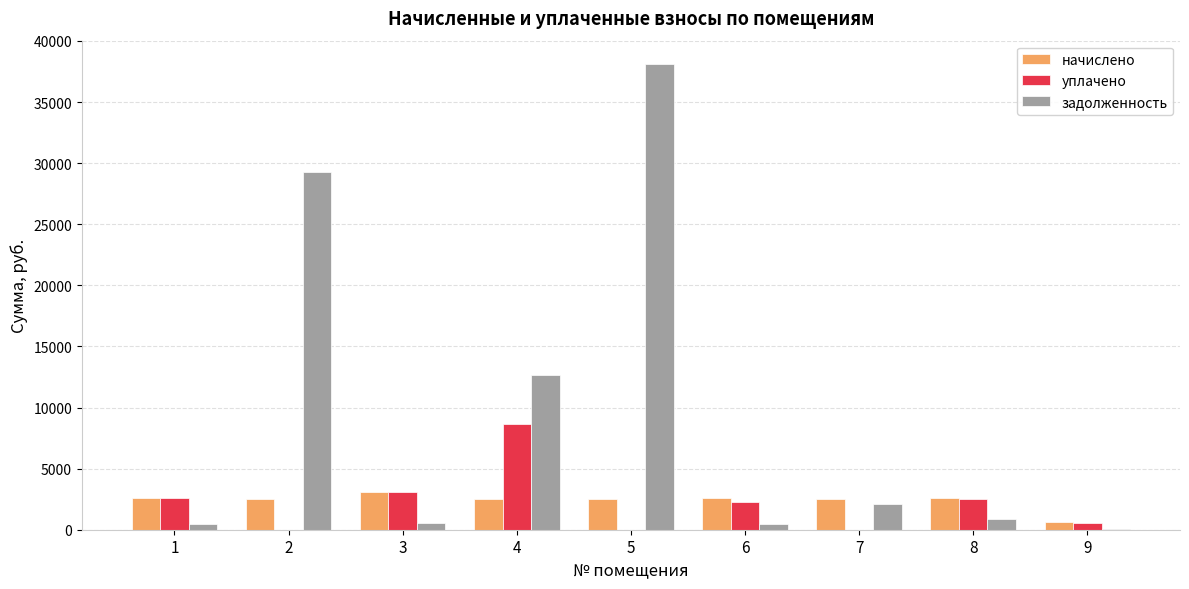

How many categories are shown in the chart?

9